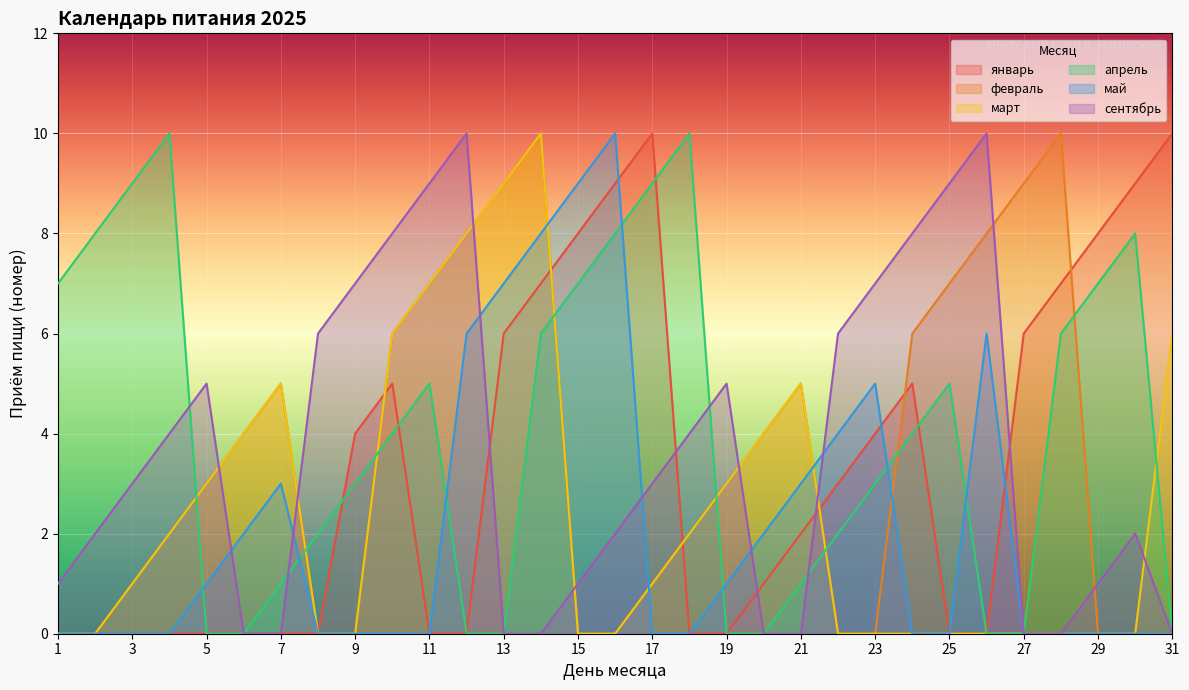

At 17, list the series in order from largest to smallest.

январь, апрель, сентябрь, февраль, март, май